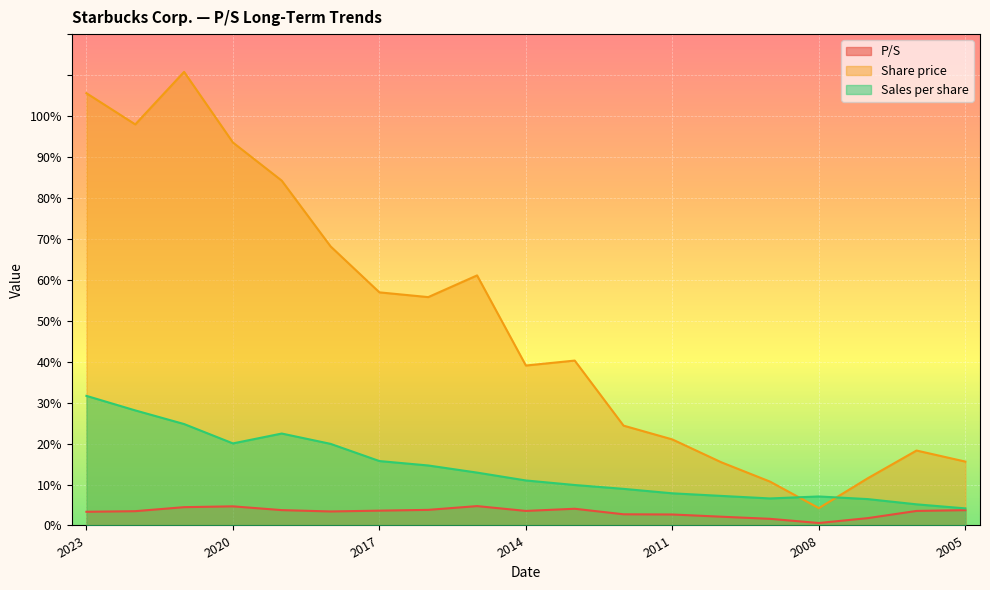

How many lines are shown in the chart?

3